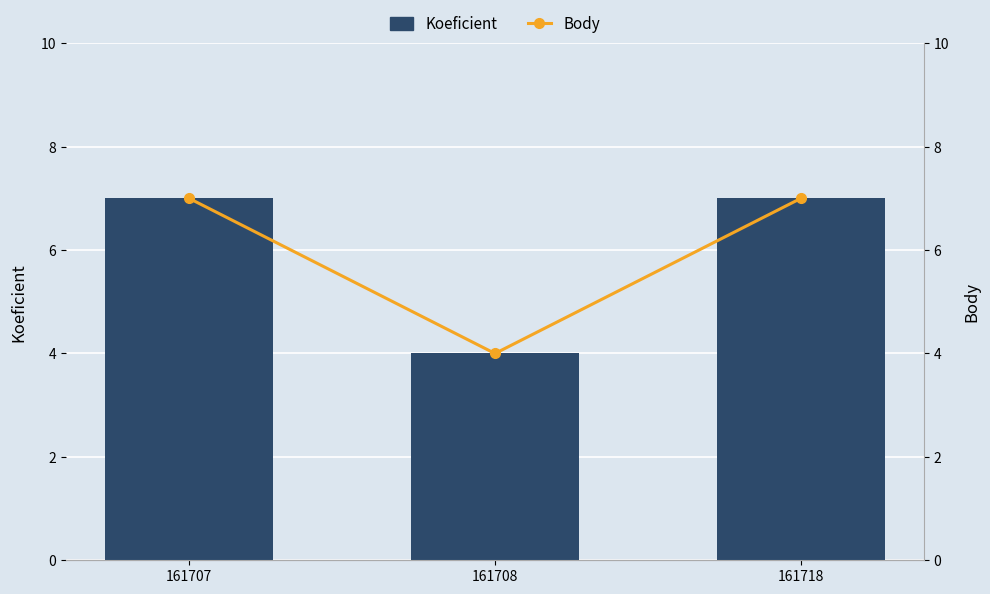

Between 161718 and 161707, which is larger?

161718